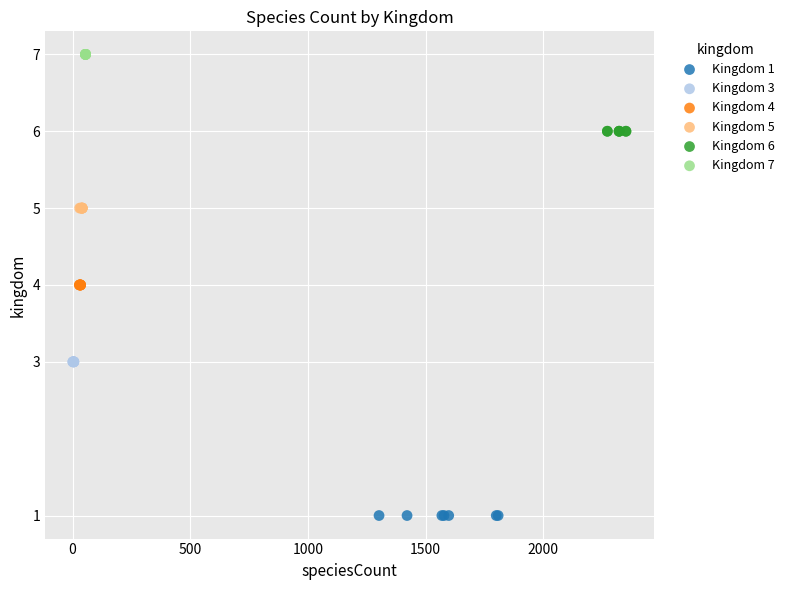

Which series reaches the minimum Y coordinate?

Kingdom 1